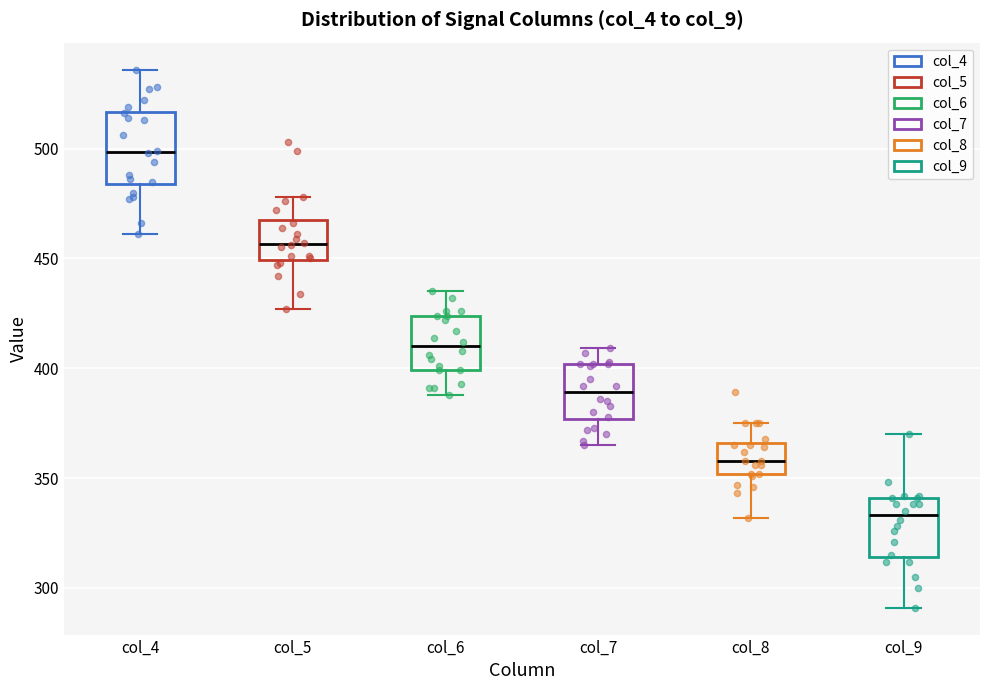

Comparing the boxes themselves (not the whiskers), which one is the tallest?

col_4